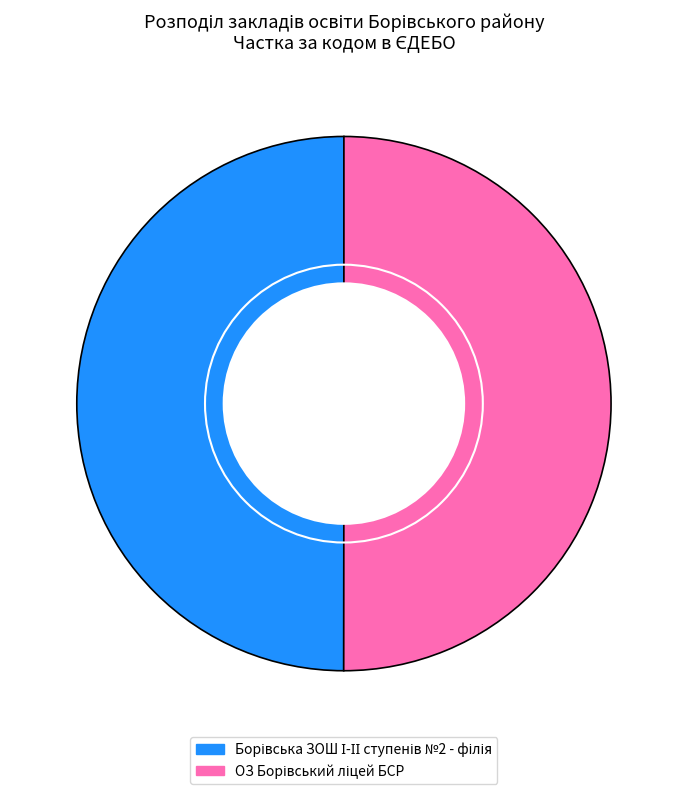

How many slices are in this pie chart?

2